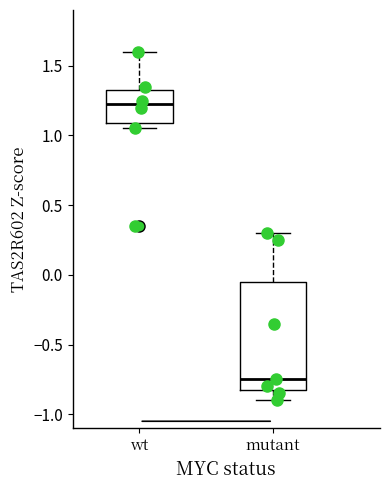

Comparing the boxes themselves (not the whiskers), which one is the tallest?

mutant